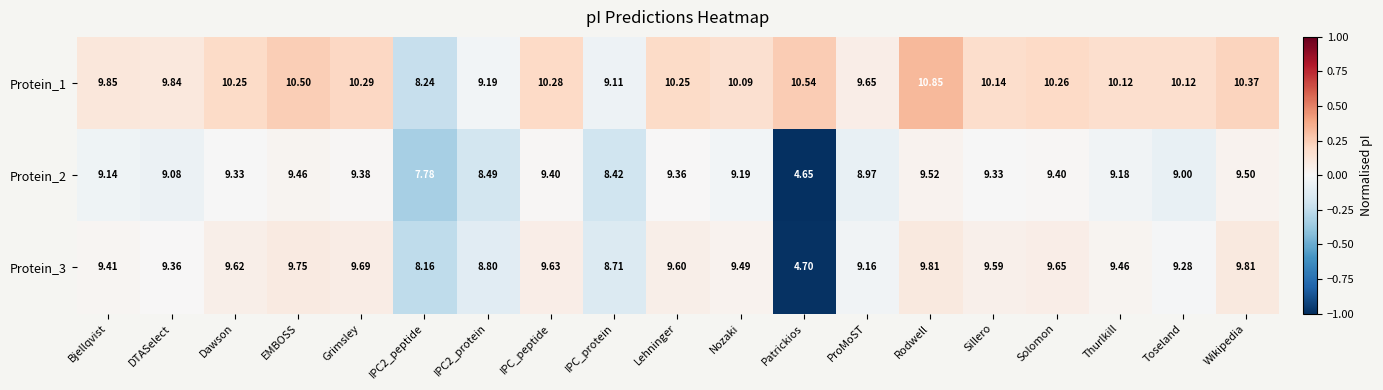

At which category does the chart reach its minimum across all series?

Patrickios